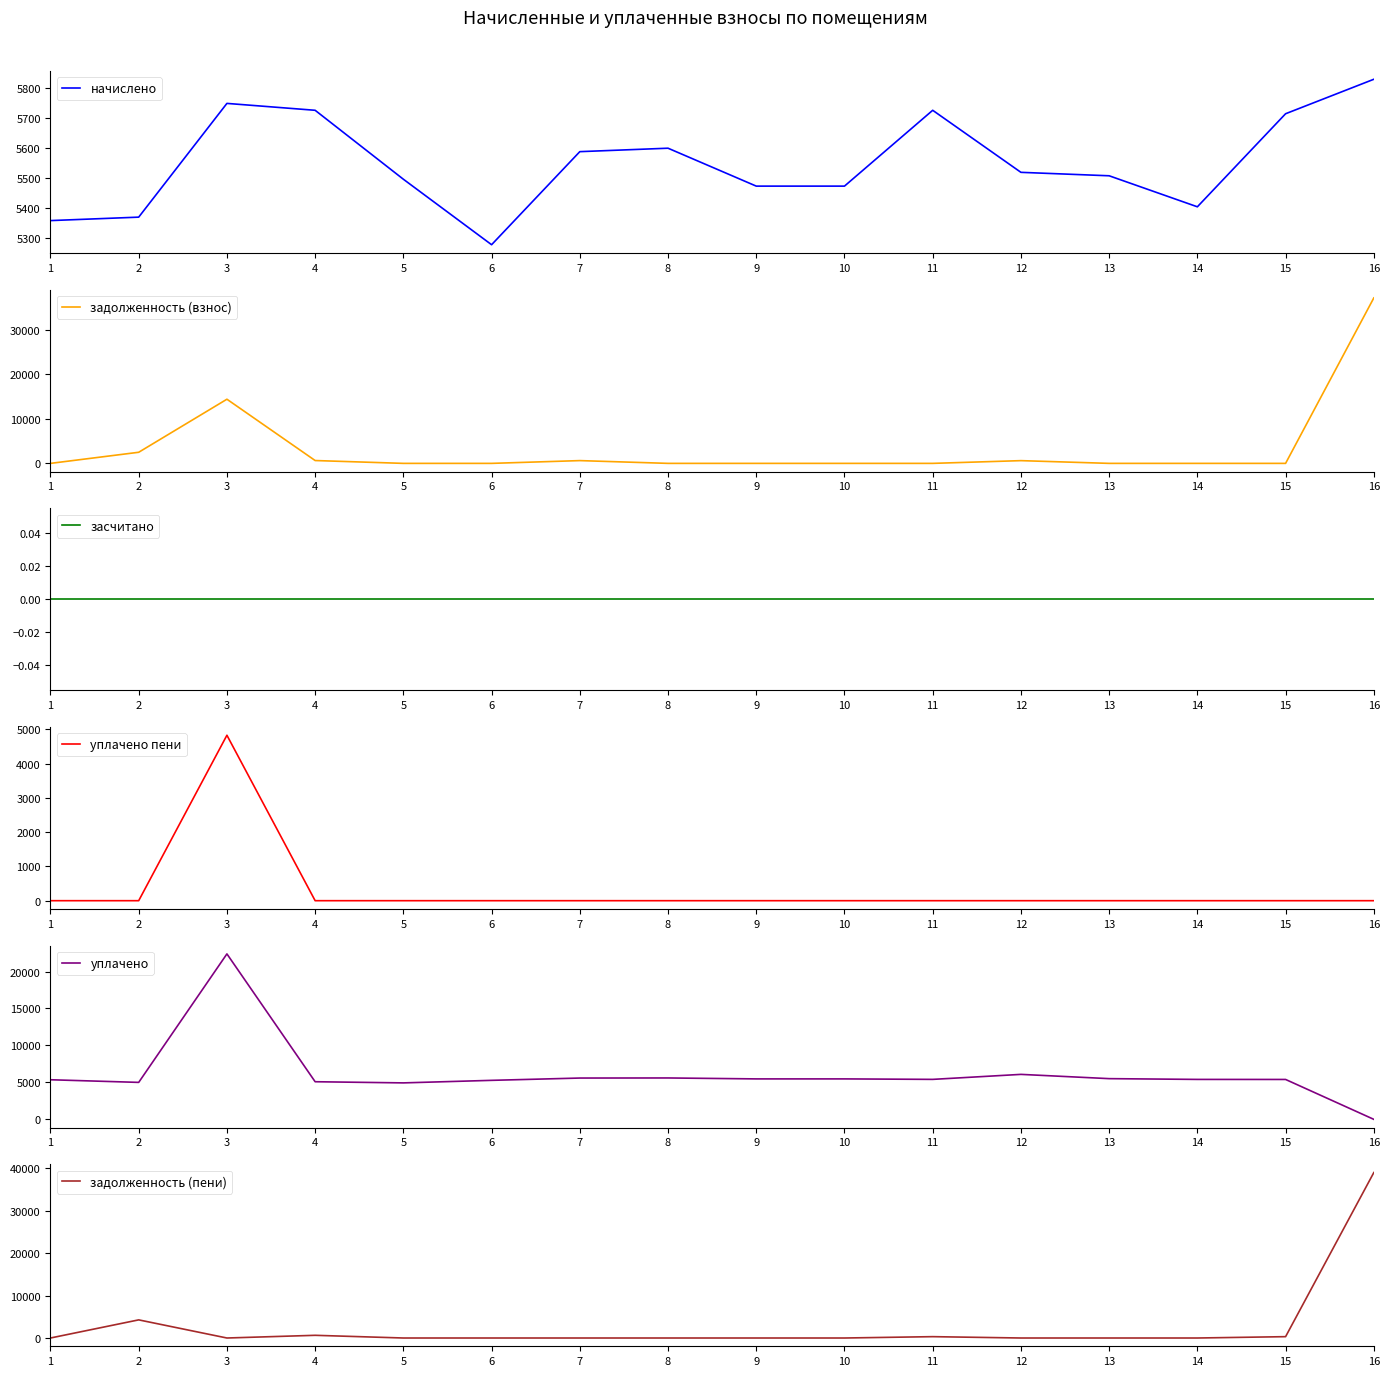

At which category does the chart reach its peak across all series?

16